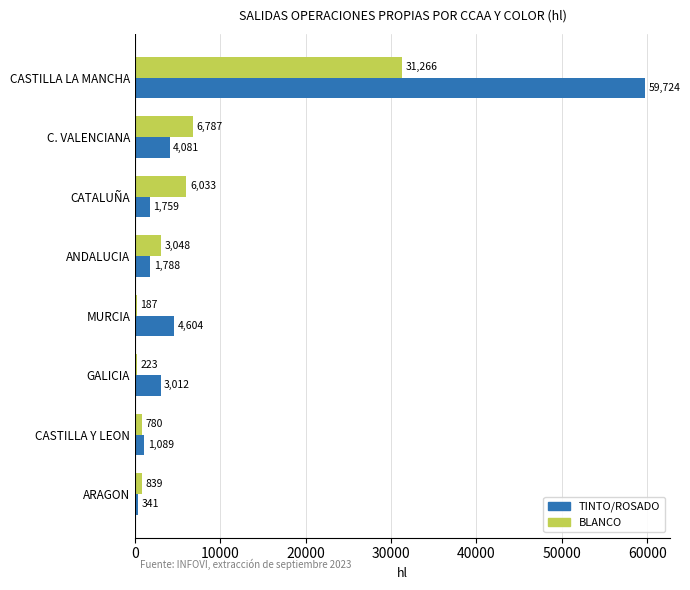

The value of TINTO/ROSADO at CATALUÑA is 1759. True or false?

True